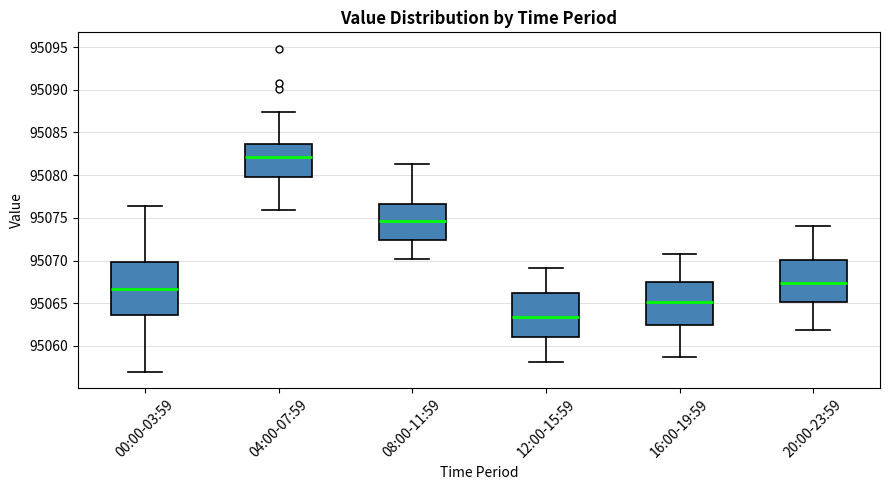

Reading left to right, transcribe this box plot: for each box, give where its median line is, the range the box spans, and where its two whiskers end, as read against the y-axis. The values are not printed on the chart, so give them approximately, as read against the axis.

00:00-03:59: median 95066.5, box 95063.5 to 95070.0, whiskers 95057.0 to 95076.5
04:00-07:59: median 95082.0, box 95080.0 to 95083.5, whiskers 95076.0 to 95087.5
08:00-11:59: median 95074.5, box 95072.5 to 95076.5, whiskers 95070.0 to 95081.5
12:00-15:59: median 95063.5, box 95061.0 to 95066.0, whiskers 95058.0 to 95069.0
16:00-19:59: median 95065.0, box 95062.5 to 95067.5, whiskers 95058.5 to 95071.0
20:00-23:59: median 95067.5, box 95065.0 to 95070.0, whiskers 95062.0 to 95074.0